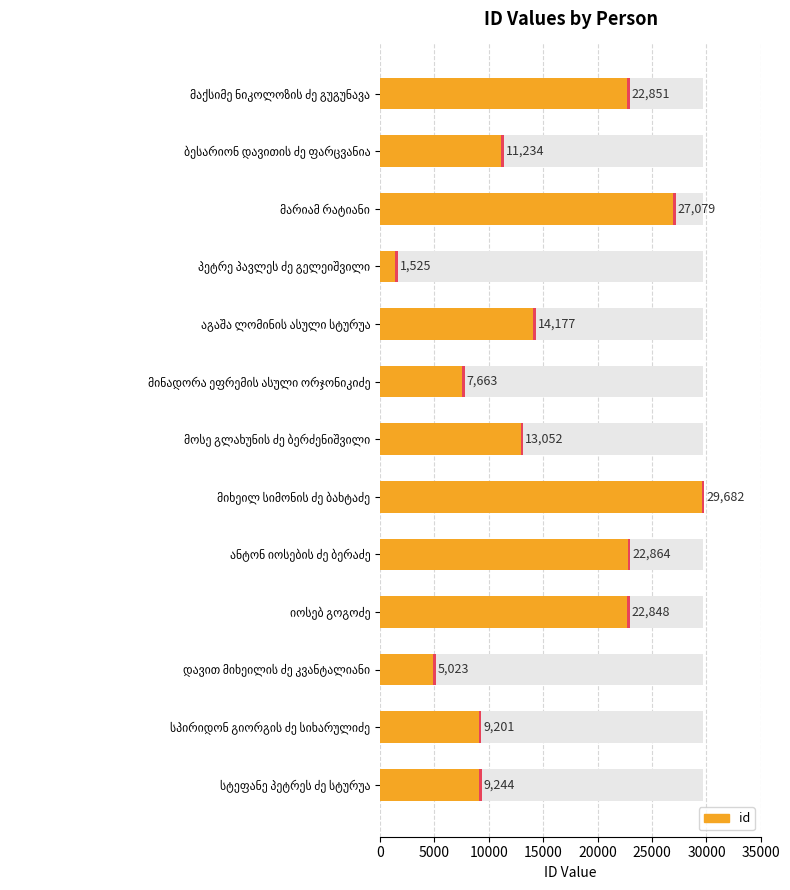

Reading left to right, what are all the values shown in this chart?

id: 9244.0	9201.0	5023.0	22848.0	22864.0	29682.0	13052.0	7663.0	14177.0	1525.0	27079.0	11234.0	22851.0
max marker: 0.6	0.6	0.6	0.6	0.6	0.6	0.6	0.6	0.6	0.6	0.6	0.6	0.6